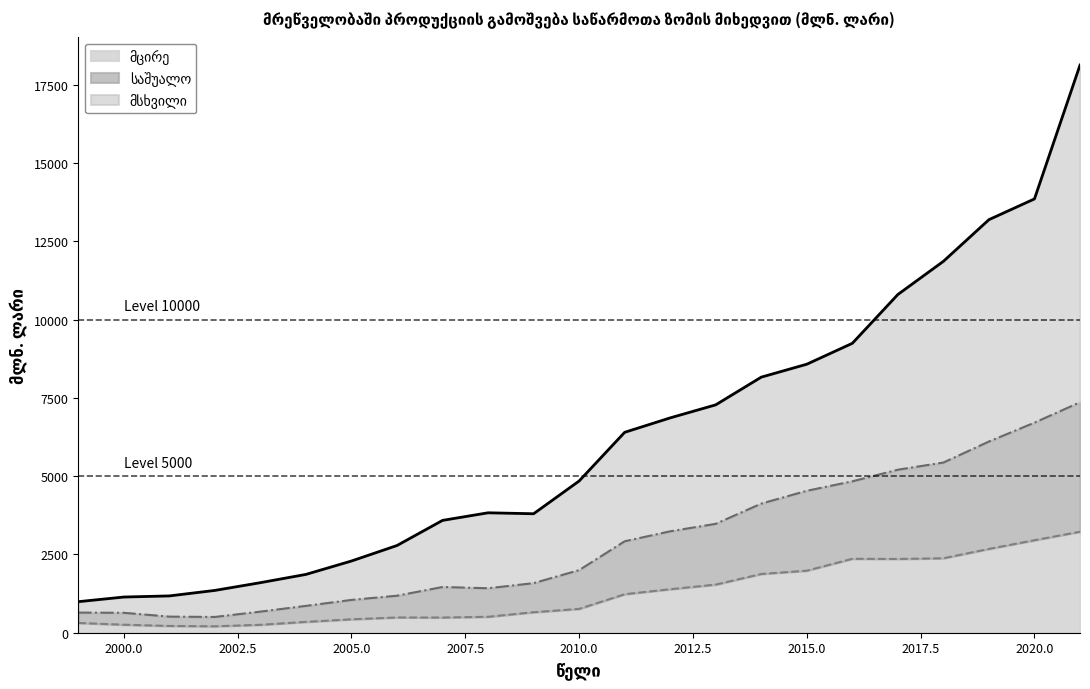

Rank the series by their average value, from highest to lowest.

მსხვილი, საშუალო, მცირე